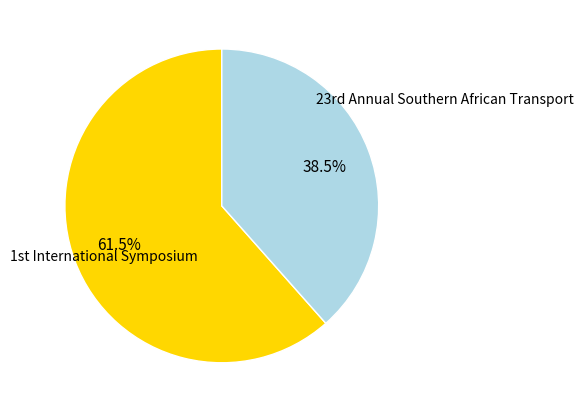

How many slices are in this pie chart?

2